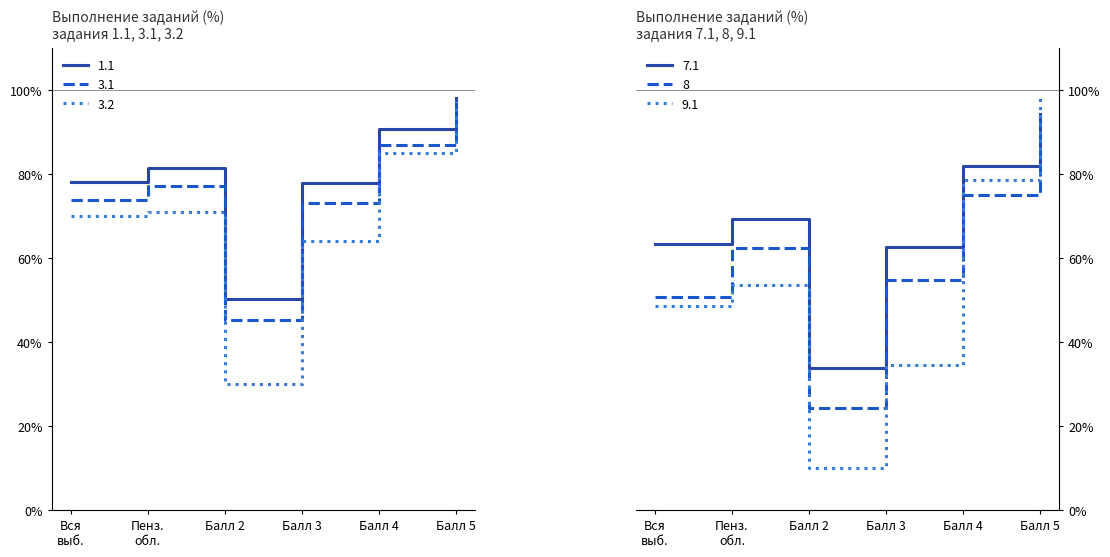

What value does the 3.1 series have at Балл 4?

87.0